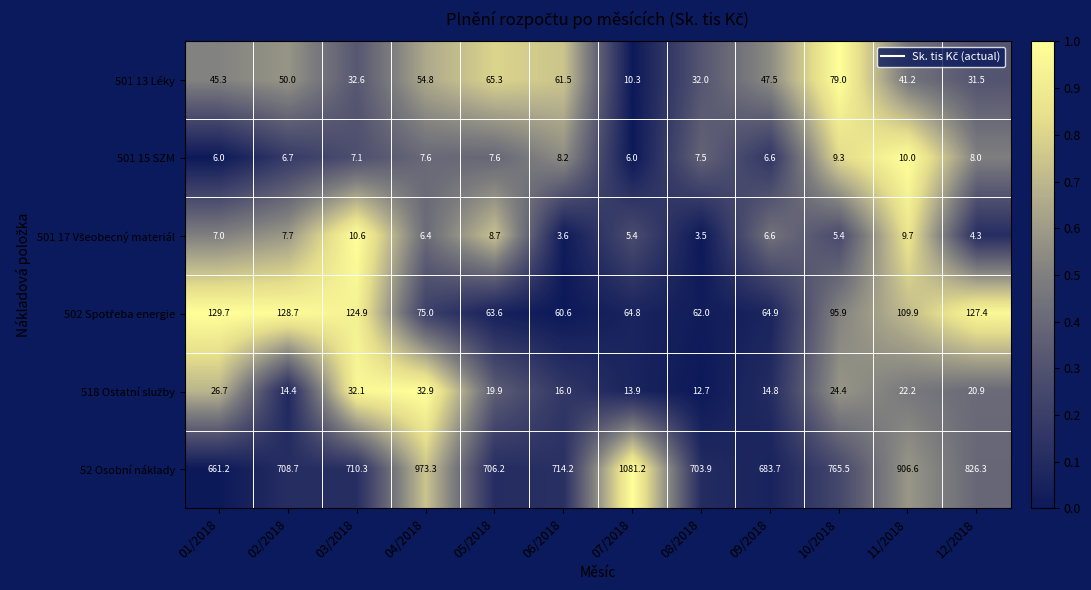

At which label does 501 15 SZM first exceed 7?

03/2018